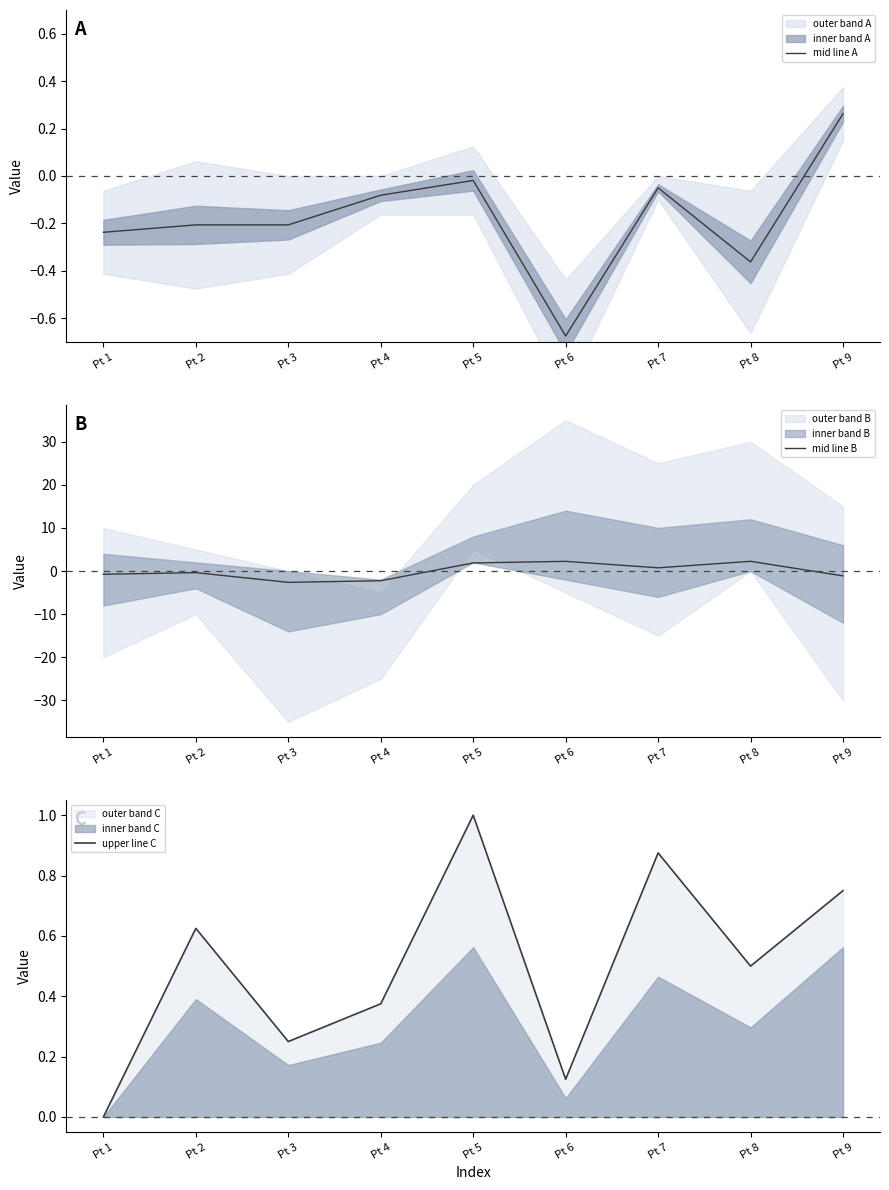

The mid line B series shows 0.8 at Pt 7. True or false?

True